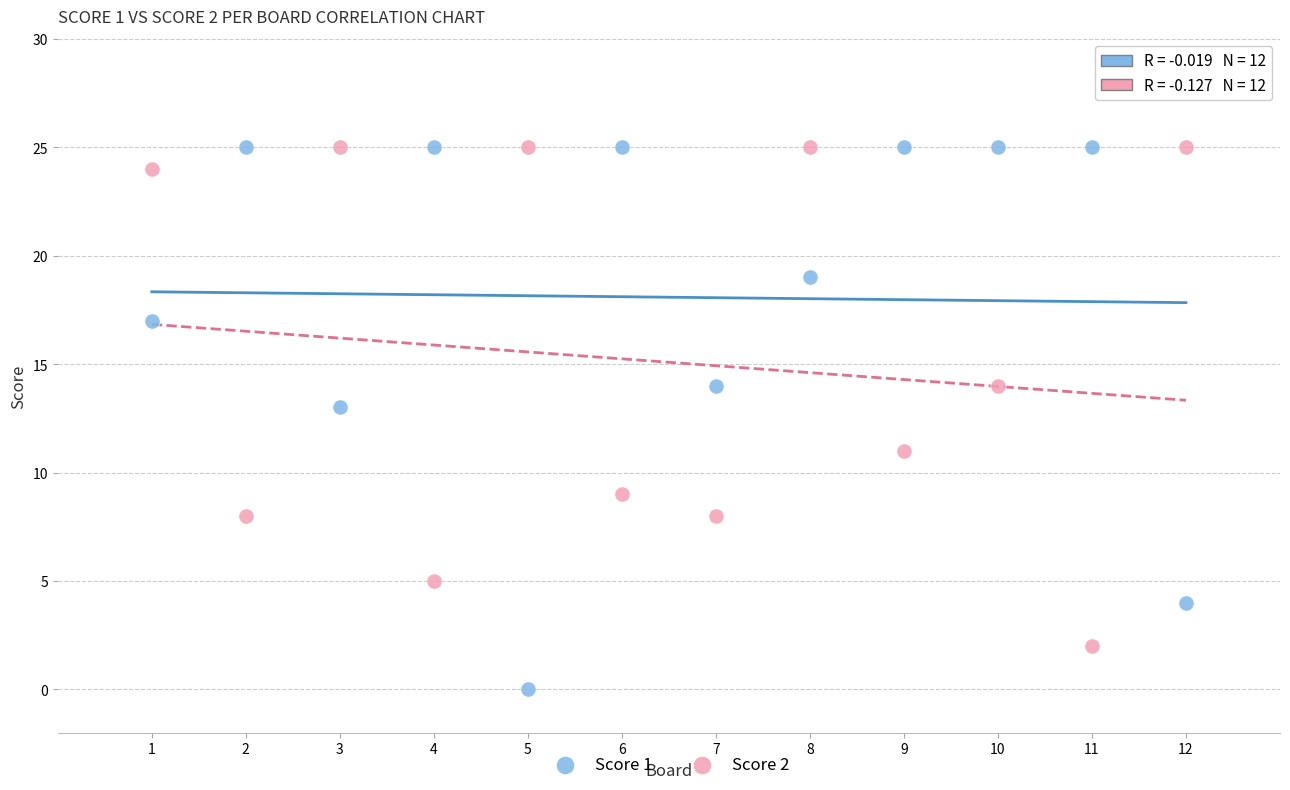

Across all data points, what is the range of Y values (max minus min)?

25